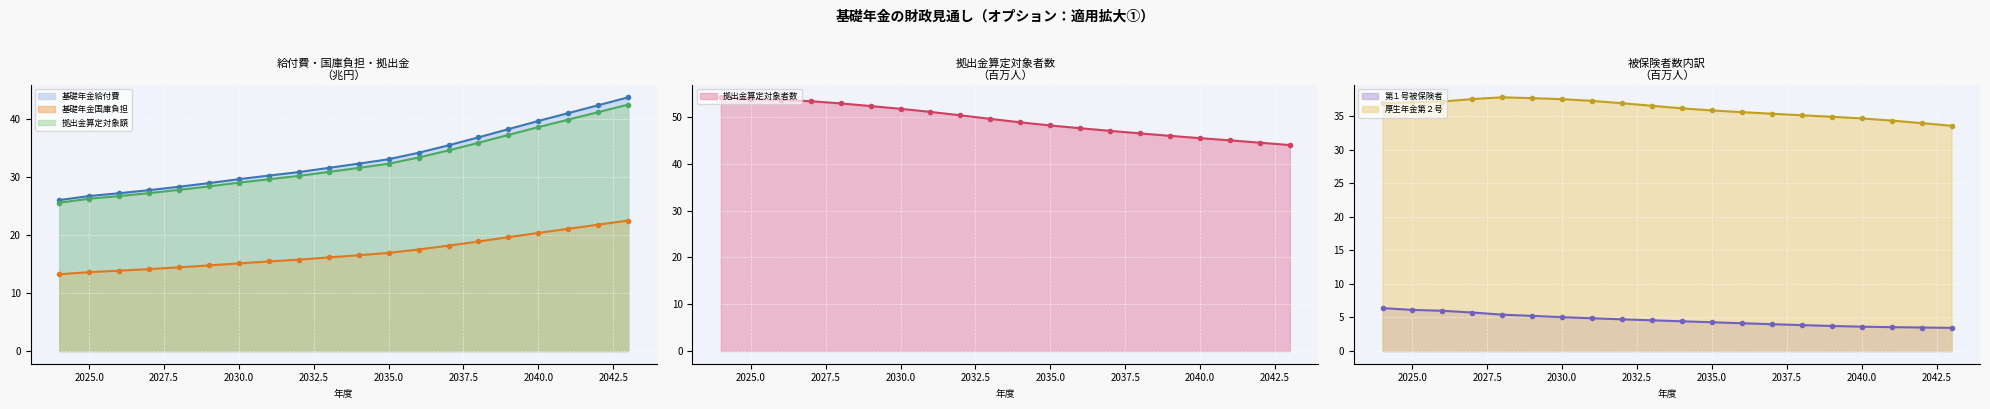

True or false: 拠出金算定対象者数 (line) and 厚生年金第２号 (line) cross at least once.

False